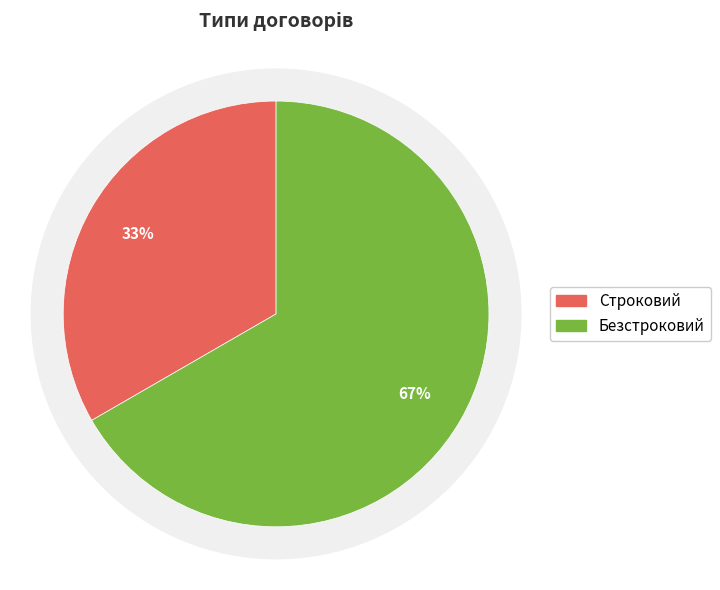

What is the total percentage of Безстроковий and Строковий?

100.0%